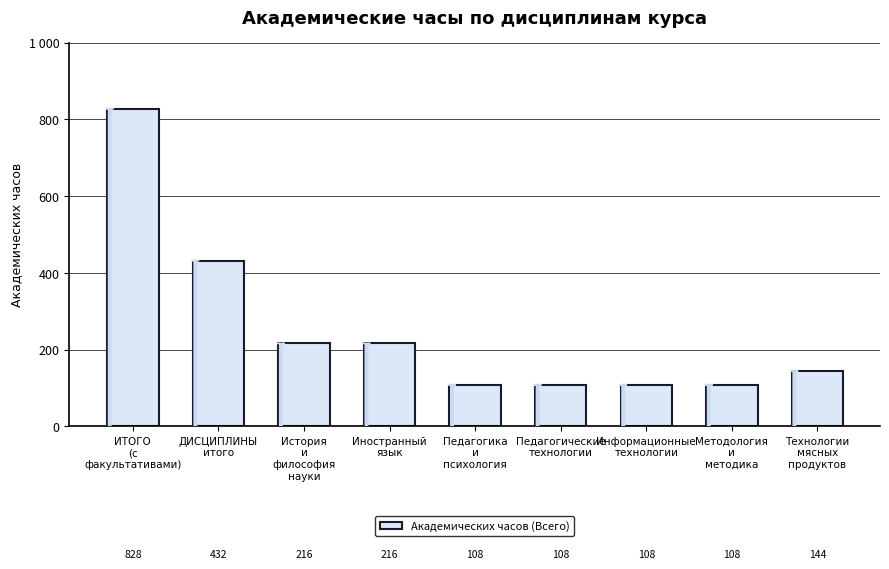

Reading left to right, list all the values displayed in this chart.

ИТОГО
(с
факультативами)=828	ДИСЦИПЛИНЫ
итого=432	История
и
философия
науки=216	Иностранный
язык=216	Педагогика
и
психология=108	Педагогические
технологии=108	Информационные
технологии=108	Методология
и
методика=108	Технологии
мясных
продуктов=144